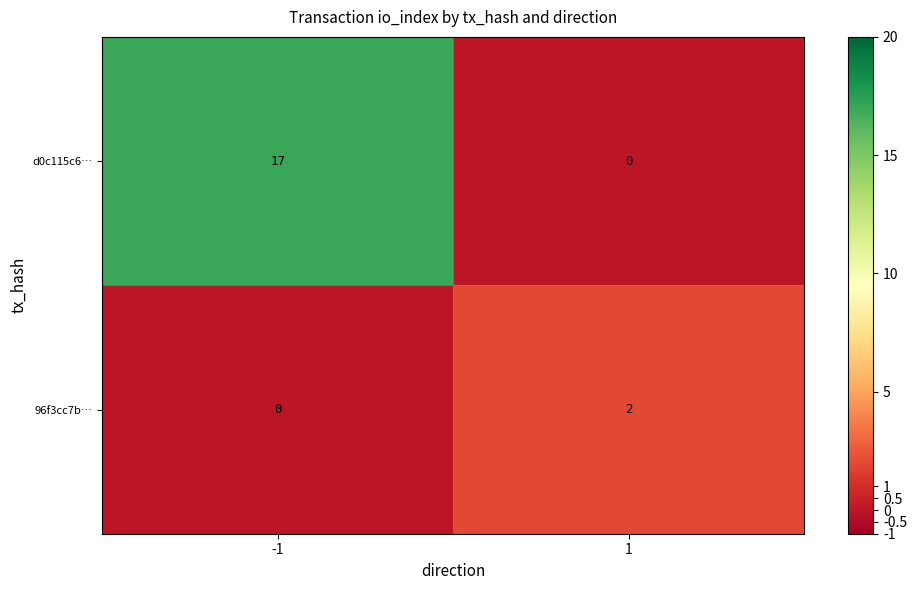

Count the number of categories in the chart.

2